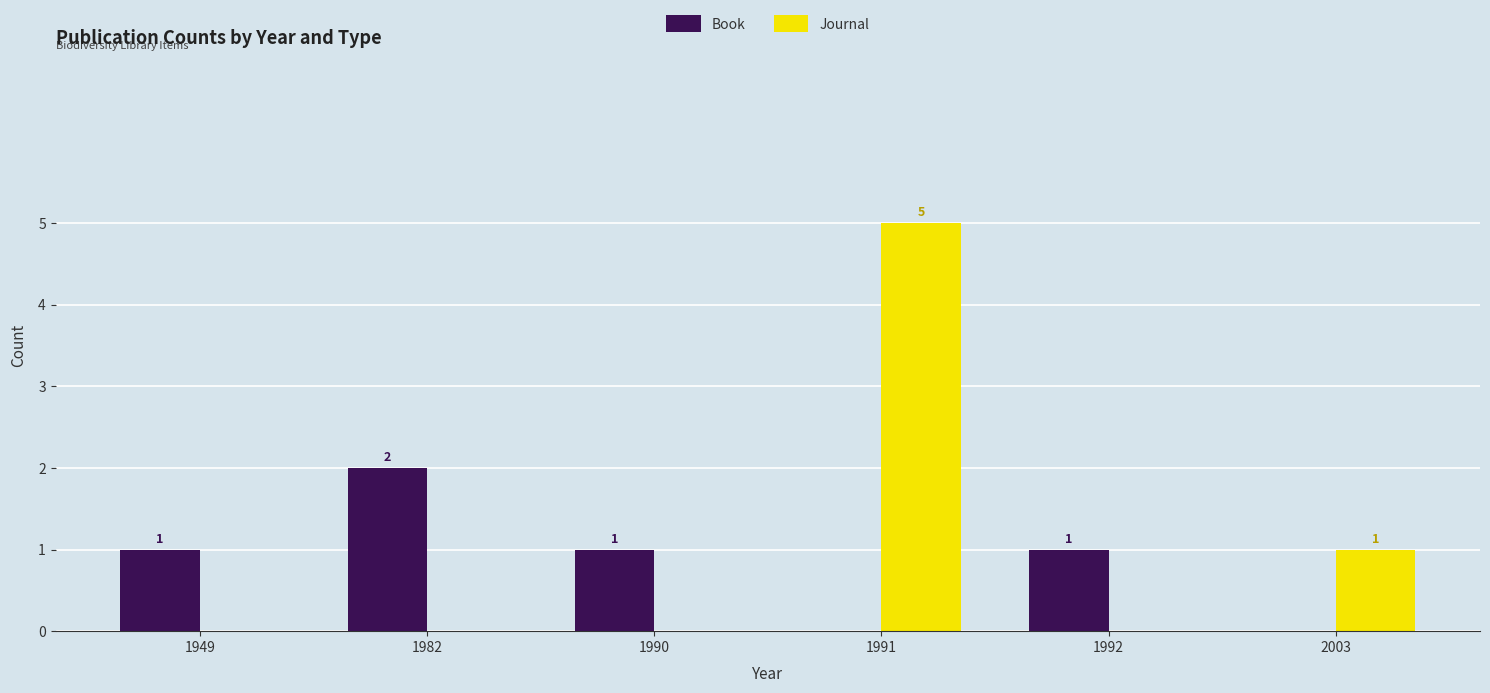

What is the sum of the Journal values at 1991 and 1992?

5